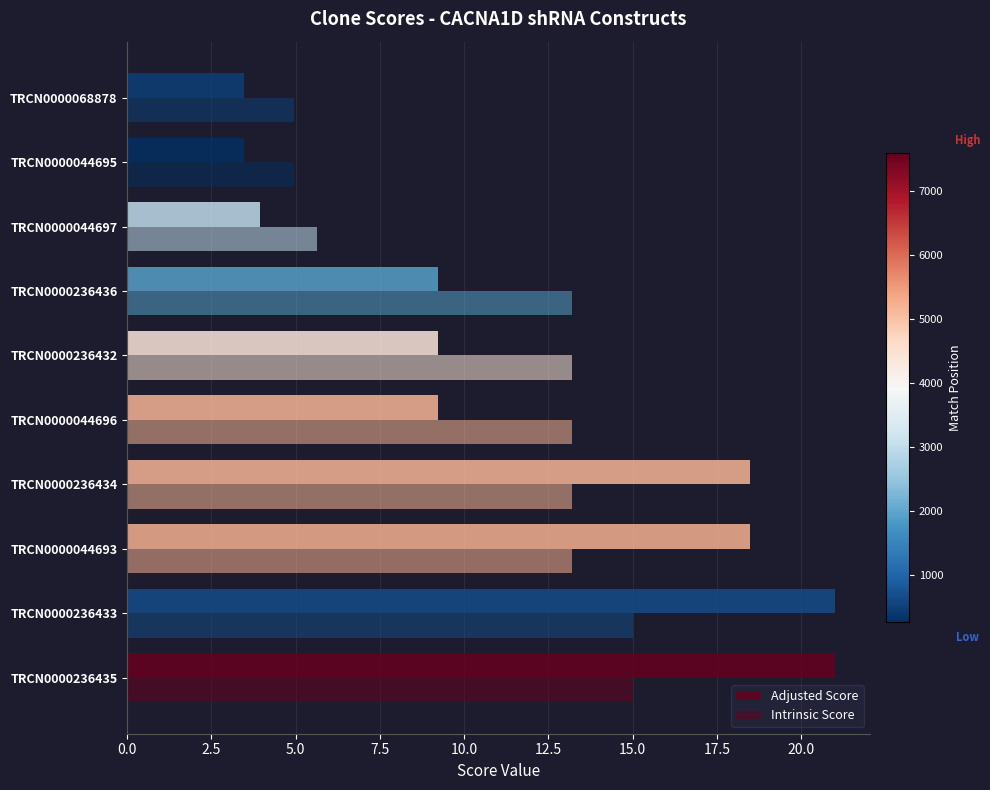

How many series are shown in this chart?

2